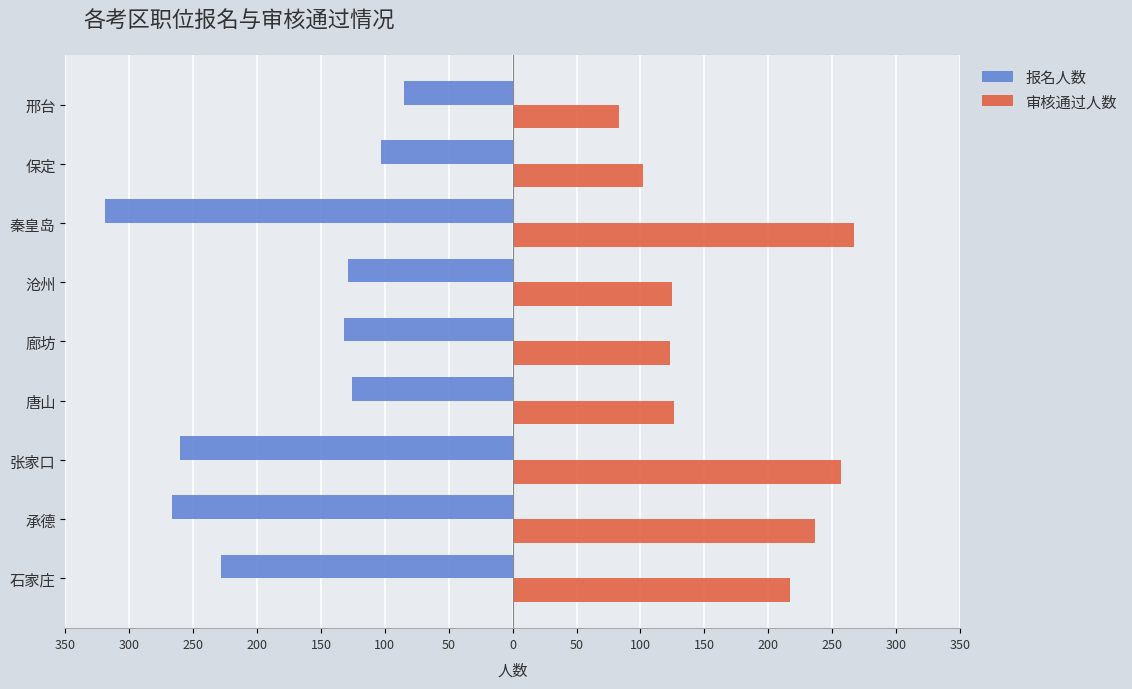

What are all the series names shown in the legend?

报名人数, 审核通过人数